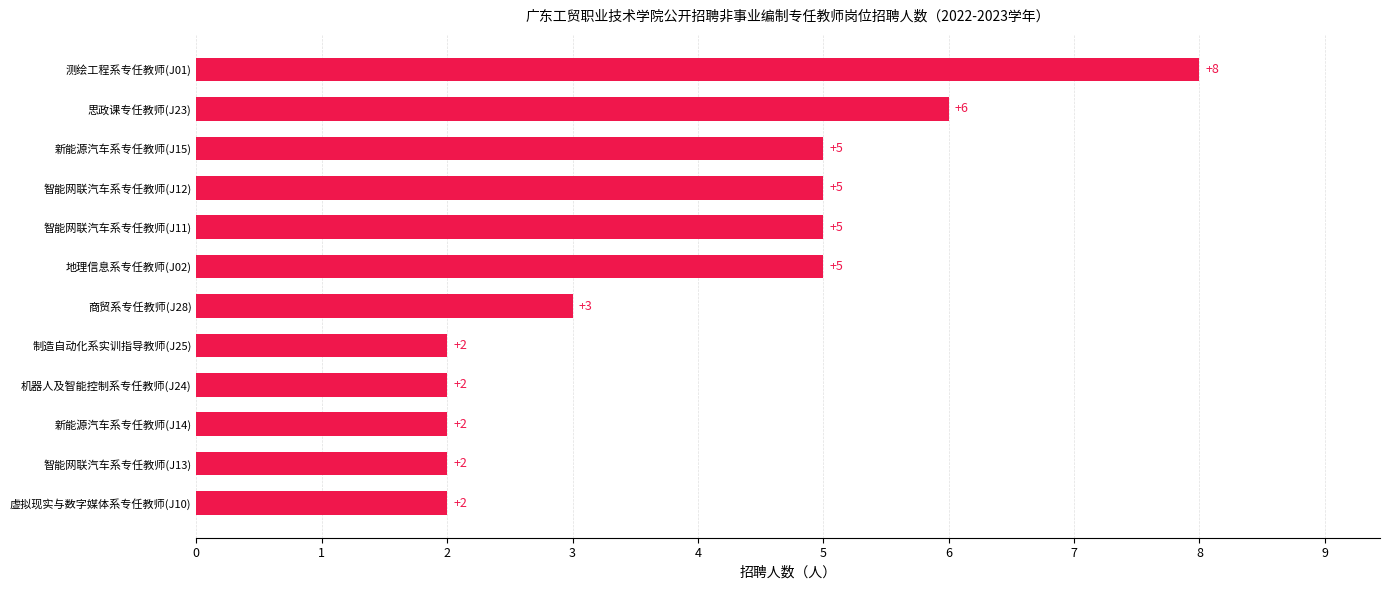

What is the maximum value shown in the chart?

8